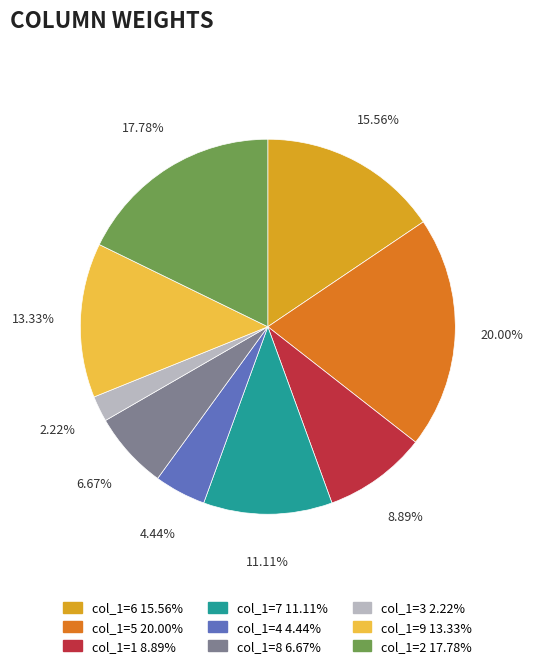

Rank the categories by value from lowest to highest.

col_1=3 2.22%, col_1=4 4.44%, col_1=8 6.67%, col_1=1 8.89%, col_1=7 11.11%, col_1=9 13.33%, col_1=6 15.56%, col_1=2 17.78%, col_1=5 20.00%